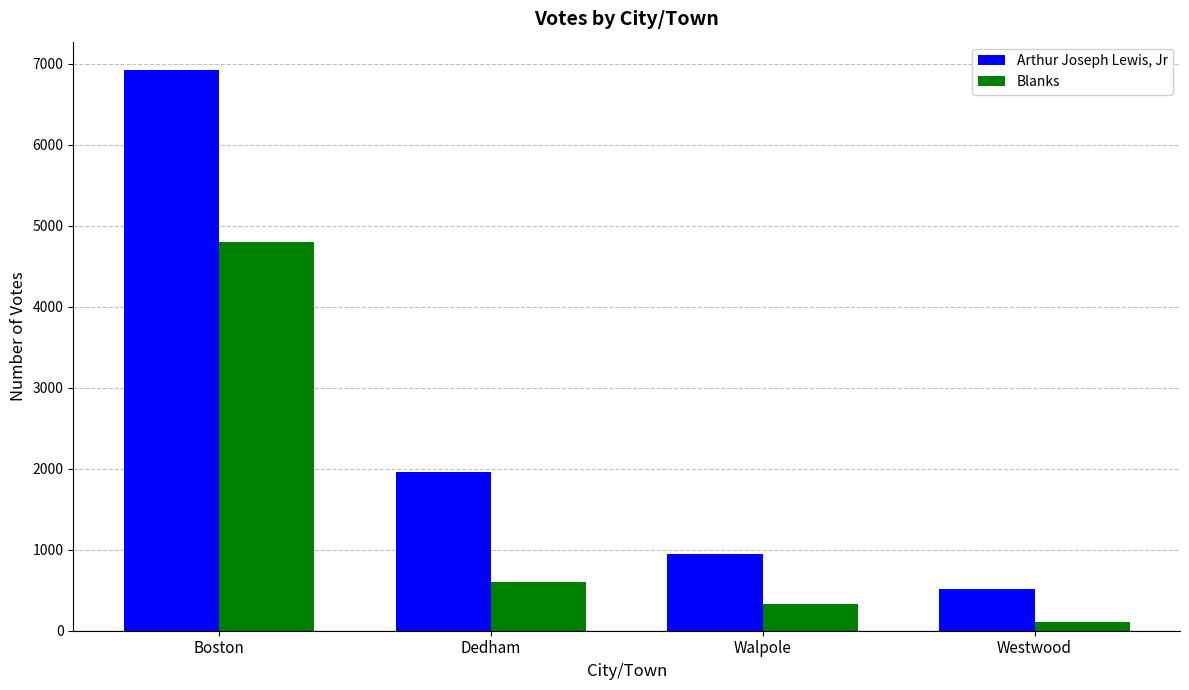

Does the chart contain any negative values?

No